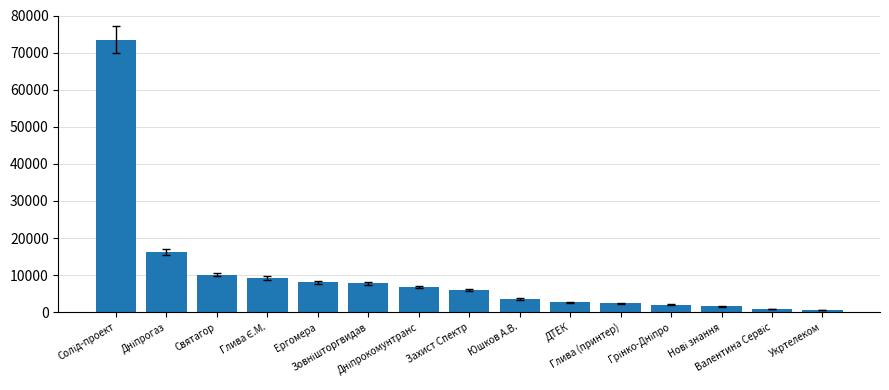

What is the maximum value shown in the chart?

73490.0